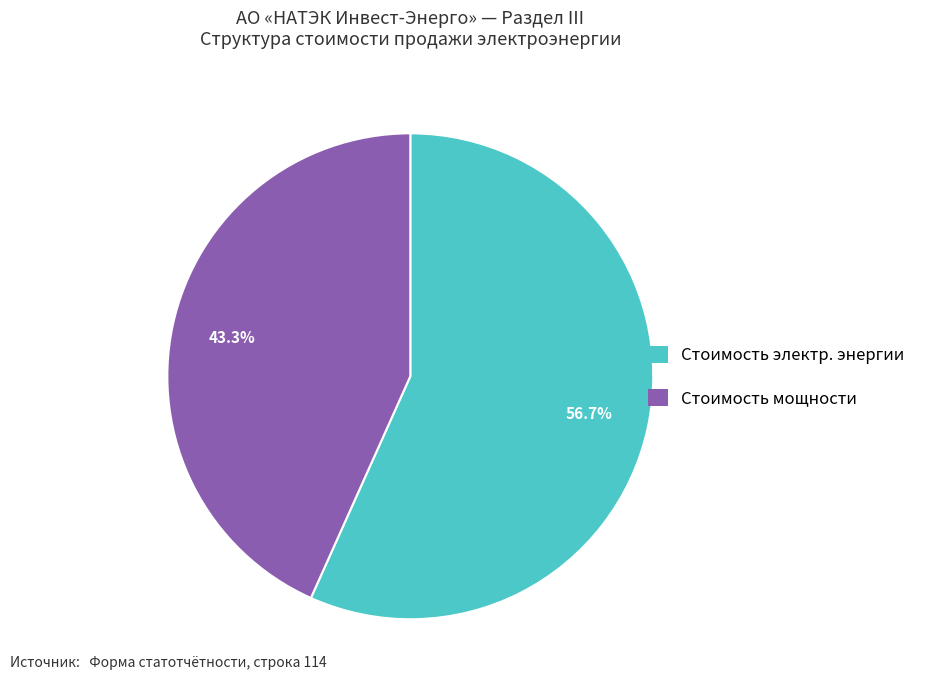

Count the number of slices in the pie.

2